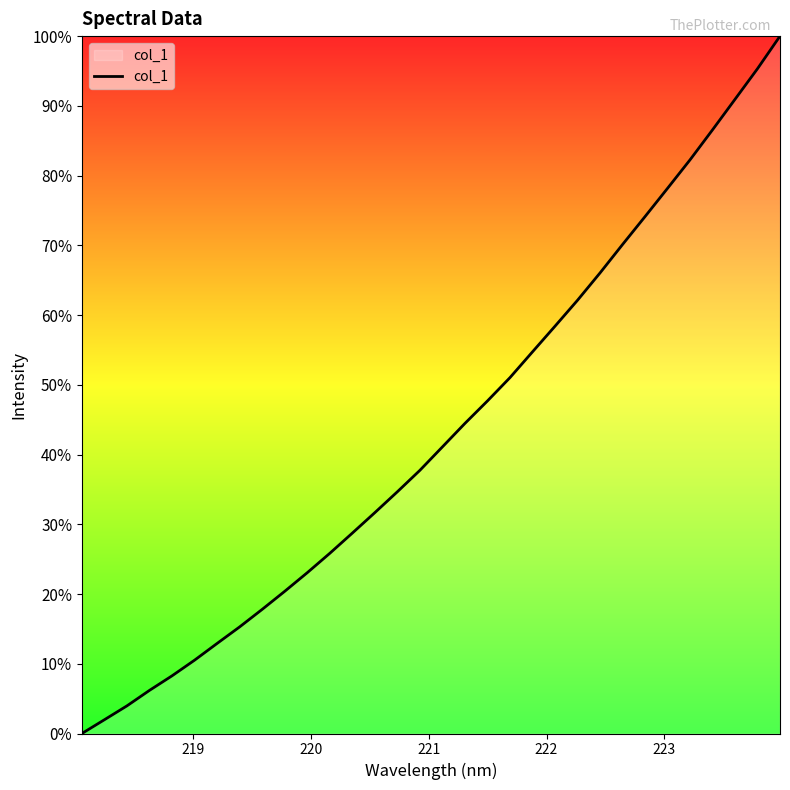

What is the difference between the maximum and minimum values?

100.0